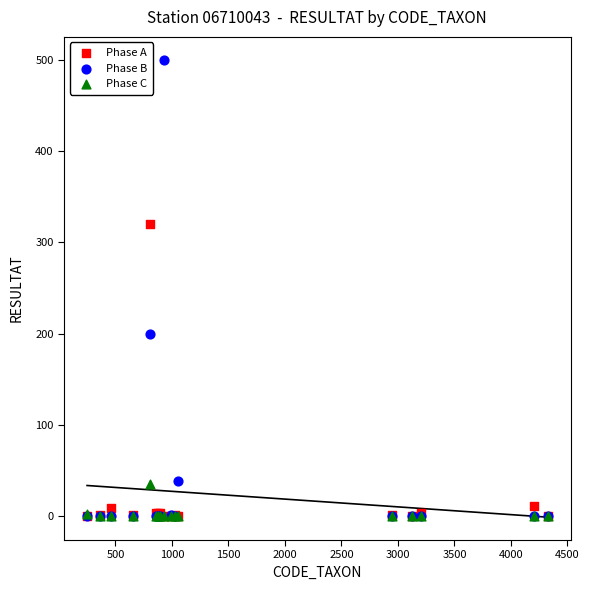

In the Phase B series, what Y value is closest to 250?

200